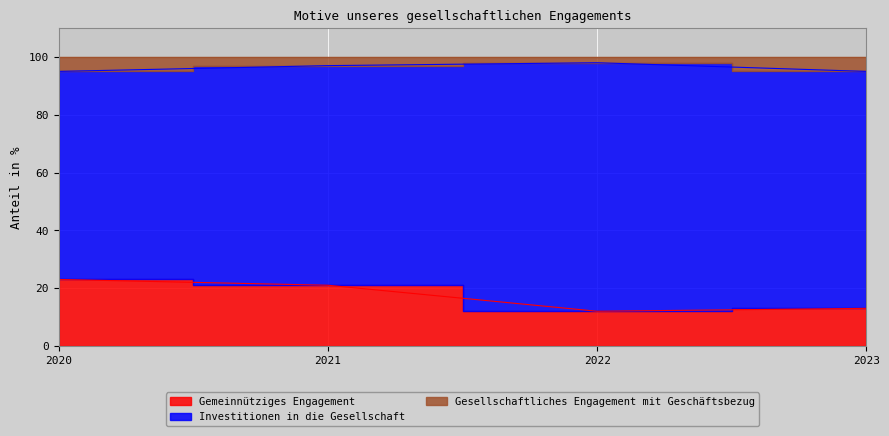

How many interior local peaks does the Gesellschaftliches Engagement mit Geschäftsbezug series have?

1